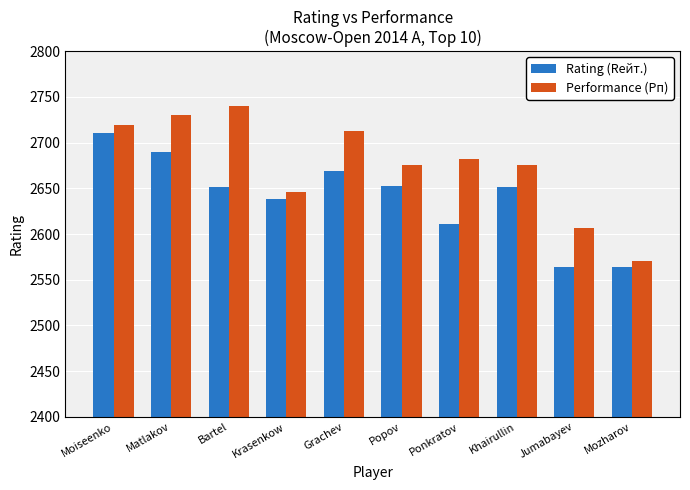

What value does the Rating (Rейт.) series have at Grachev?

2669